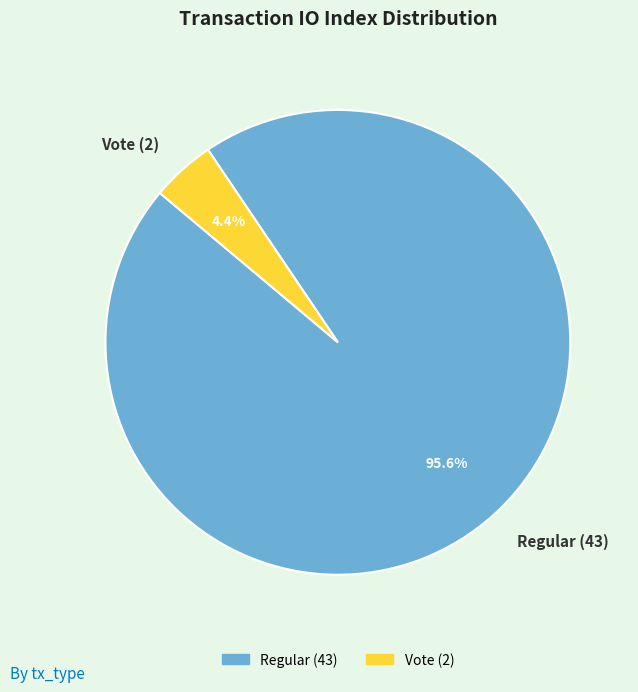

Which category accounts for the majority?

Regular (43)